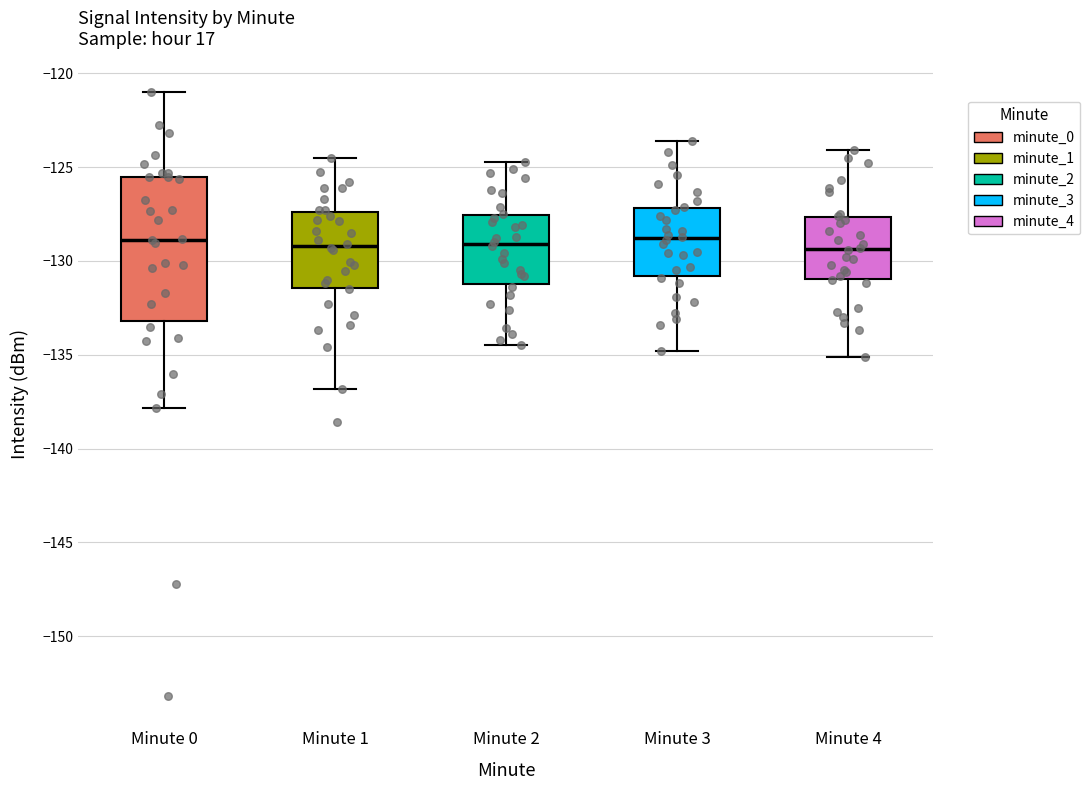

Comparing the boxes themselves (not the whiskers), which one is the tallest?

Minute 0